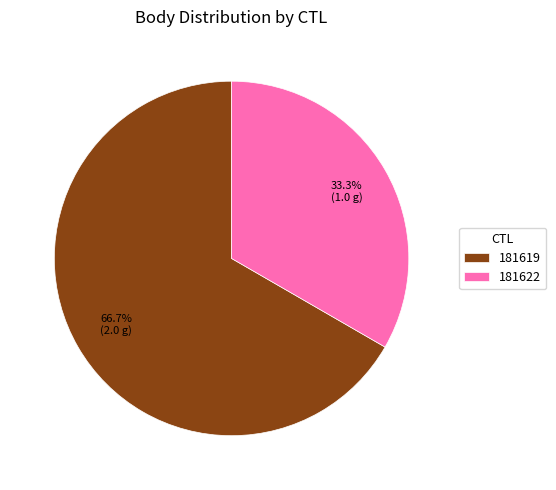

Which slice represents more than half of the pie?

181619